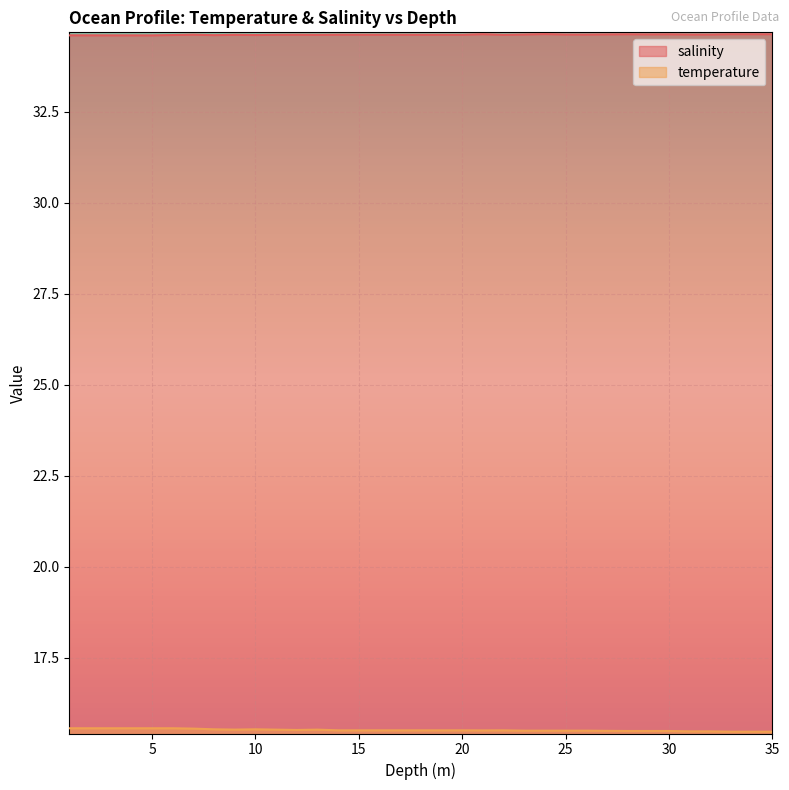

True or false: temperature and salinity cross at least once.

False